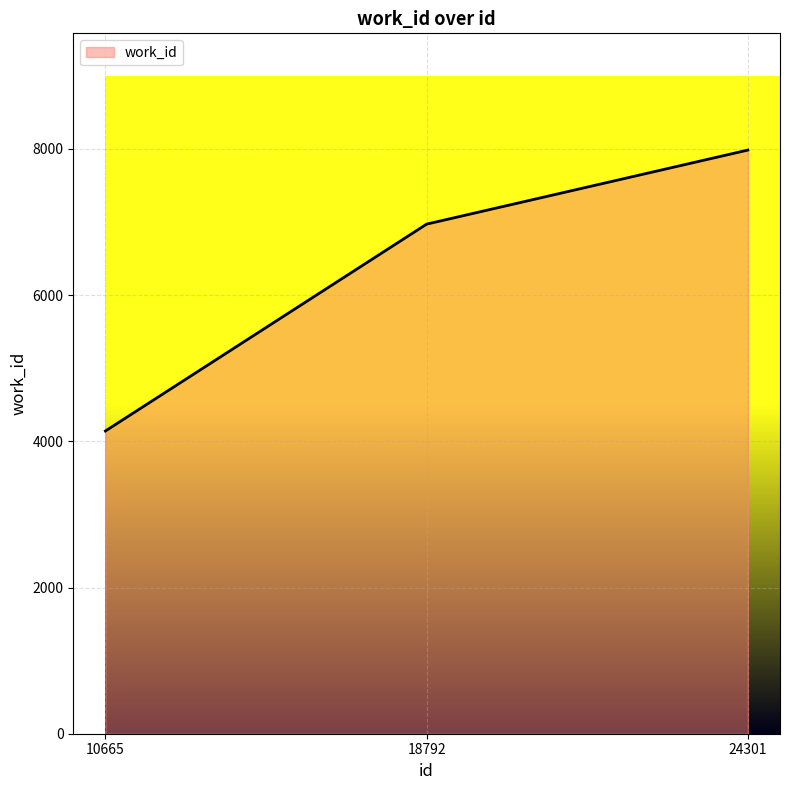

What is the minimum value shown in the chart?

4141